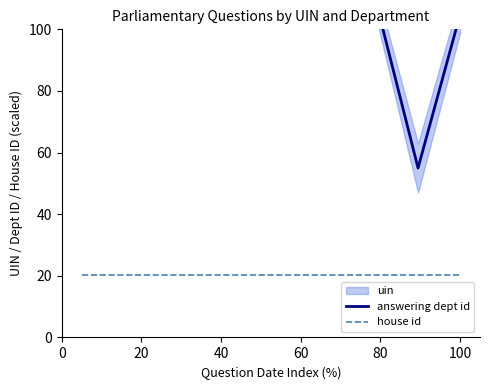

What is the lowest value of the house id series?

20.4